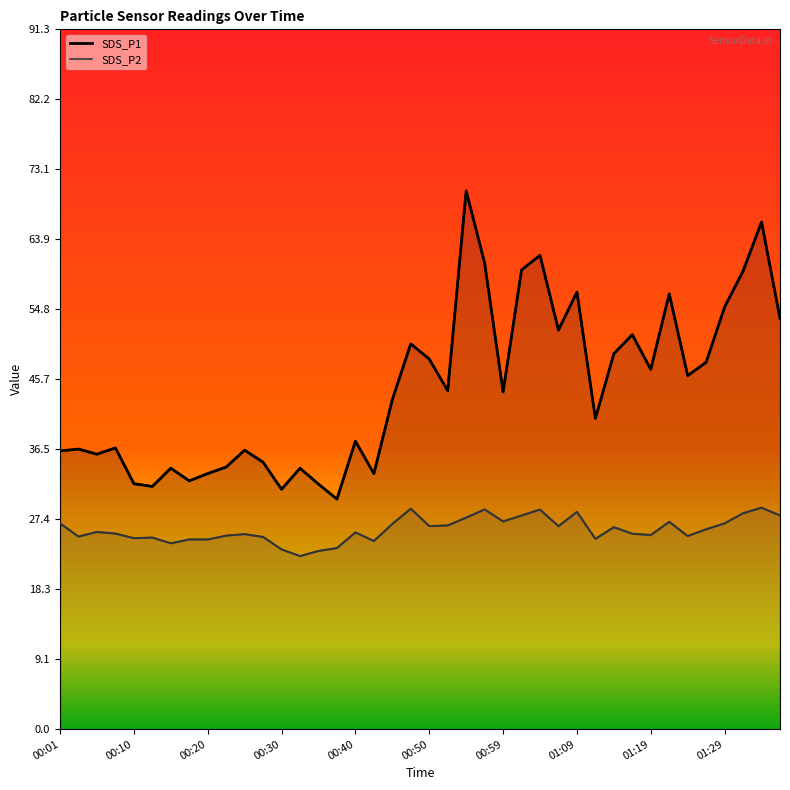

What is the difference between the maximum and second lowest values in the SDS_P1 series?

39.0